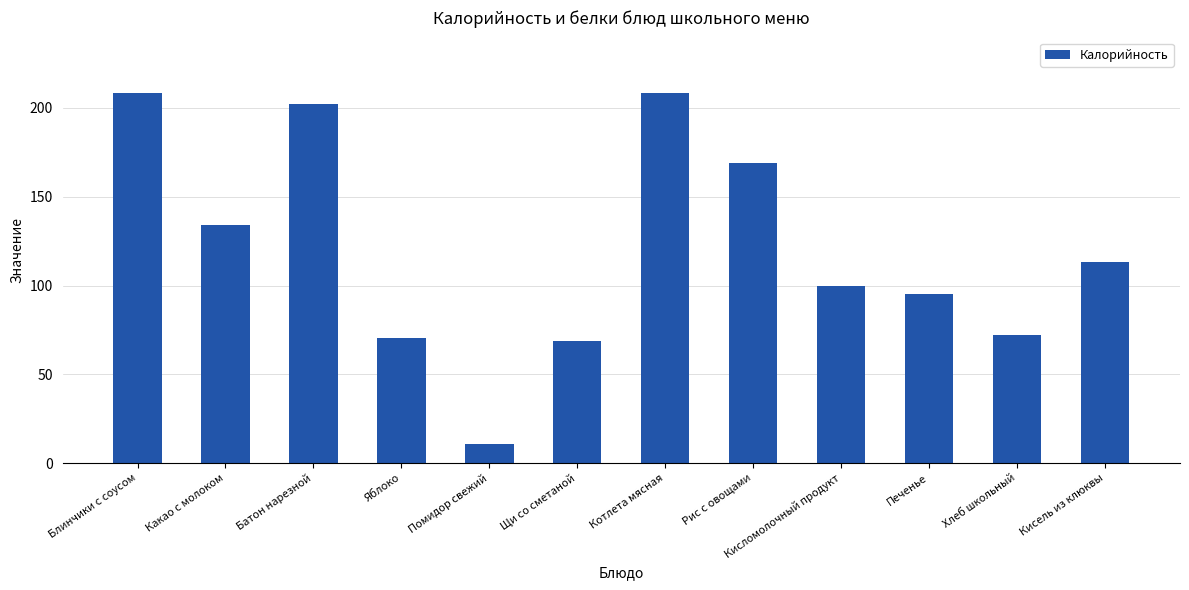

The chart shows a value of 29.4 at Печенье. True or false?

False